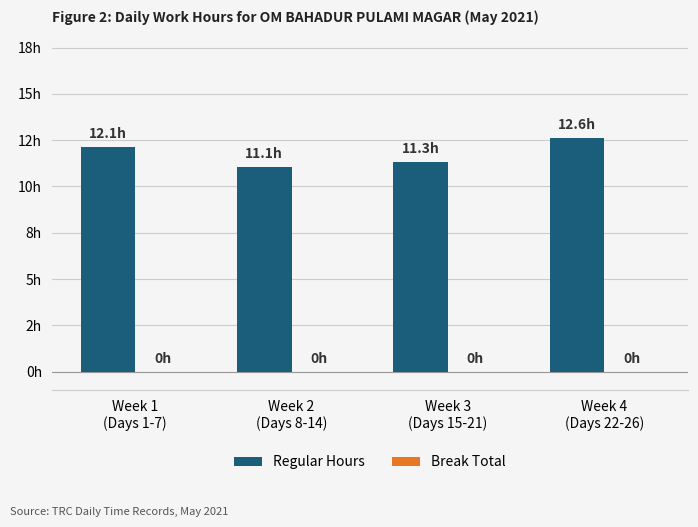

Does the chart contain any negative values?

No